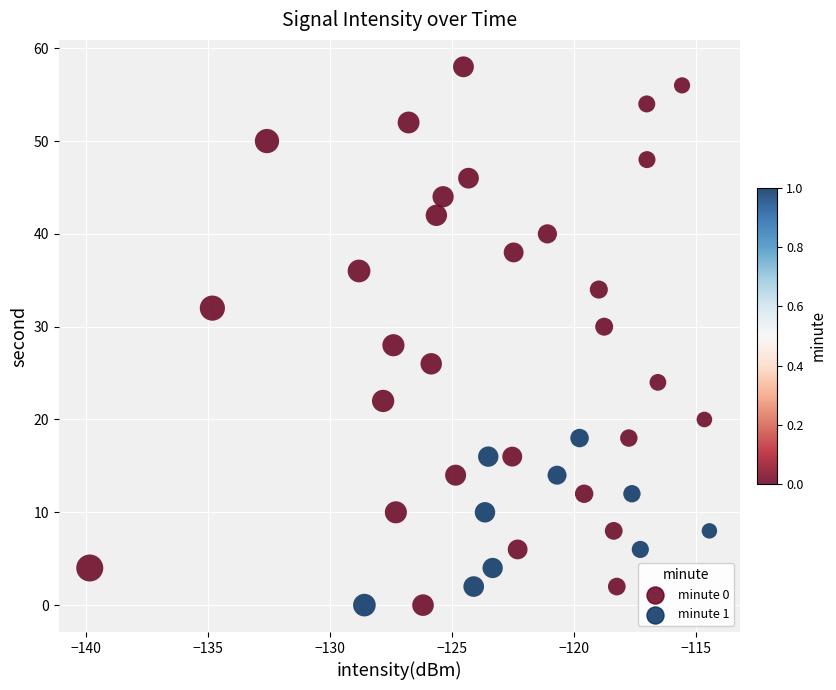

What is the range of Y values (max minus min)?

58